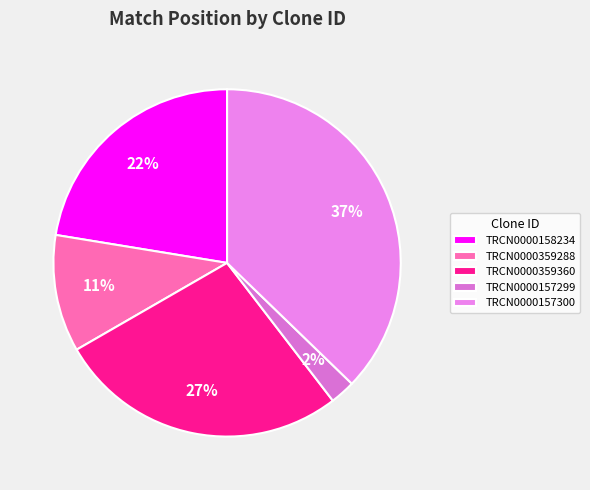

To the nearest percent, what percentage of the pie is TRCN0000157299?

2%